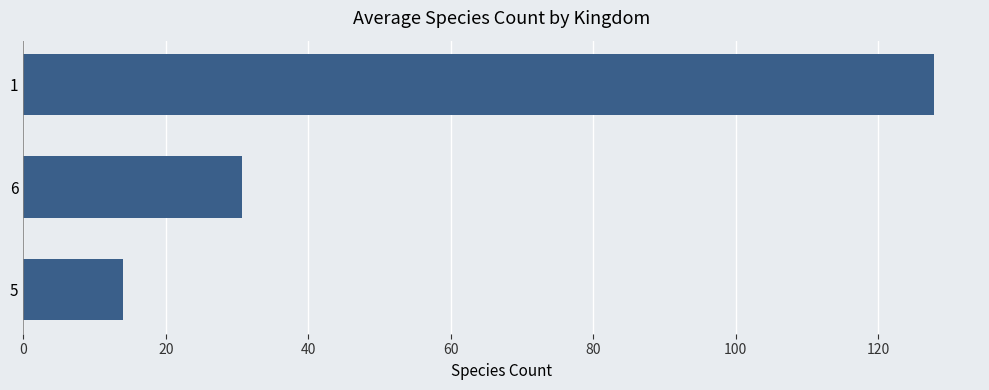

What is the difference between the maximum and second lowest values?

97.2